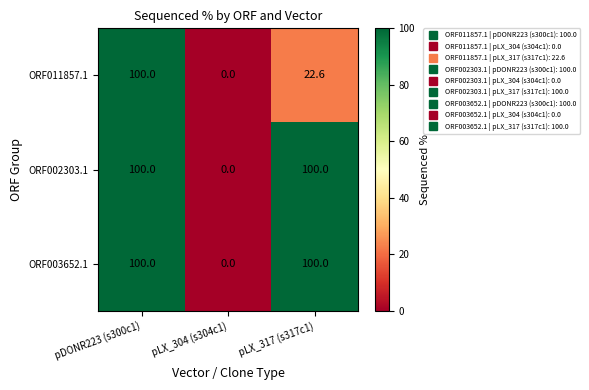

What is the difference between the ORF002303.1 values at pLX_304 (s304c1) and pDONR223 (s300c1)?

100.0